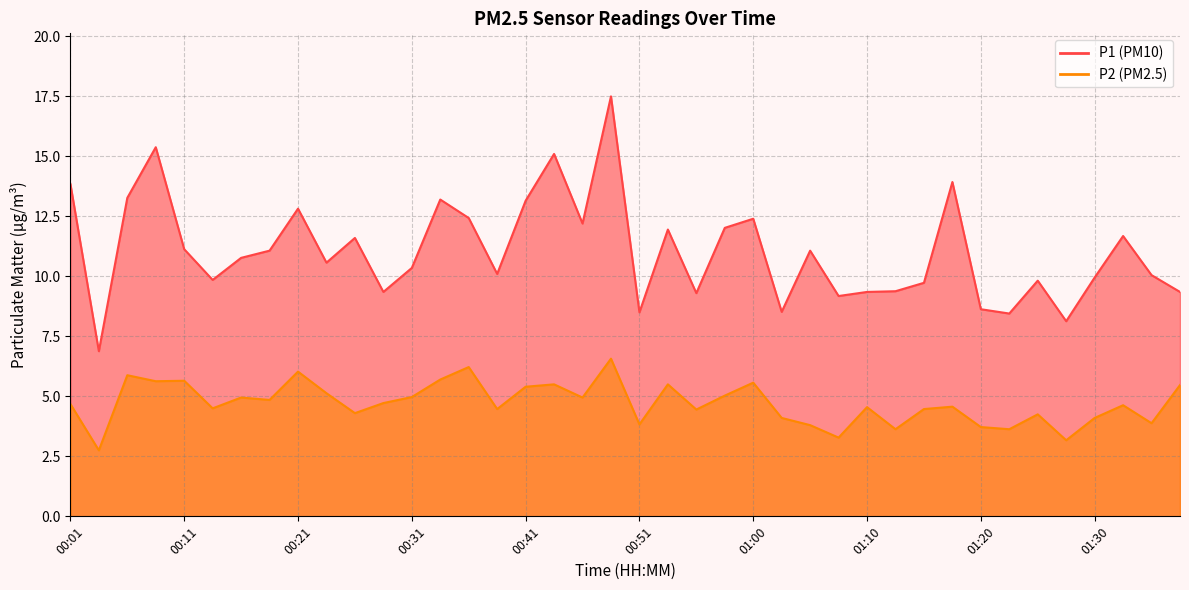

What position from the right is 01:30?

4